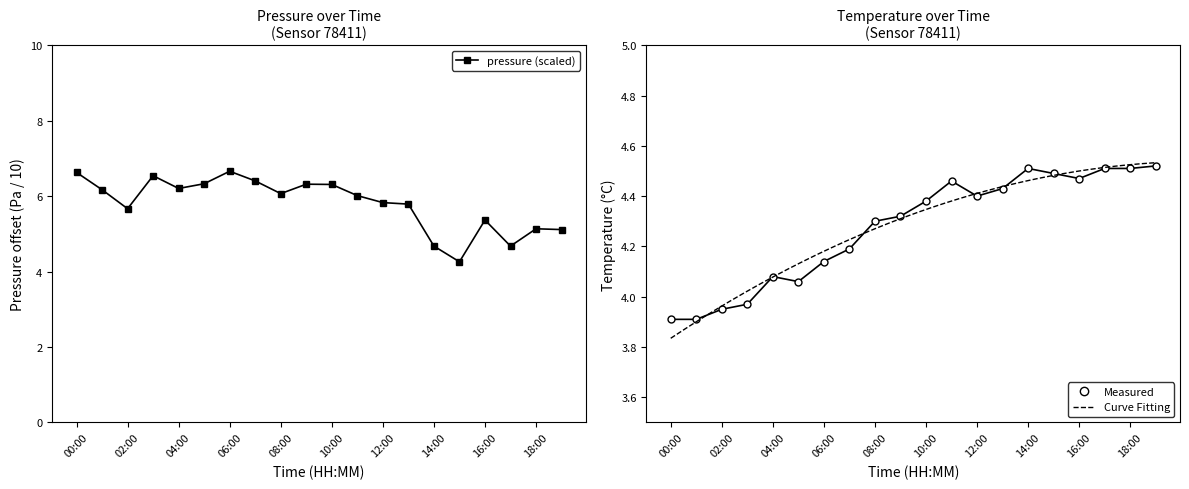

True or false: pressure and temperature cross at least once.

True